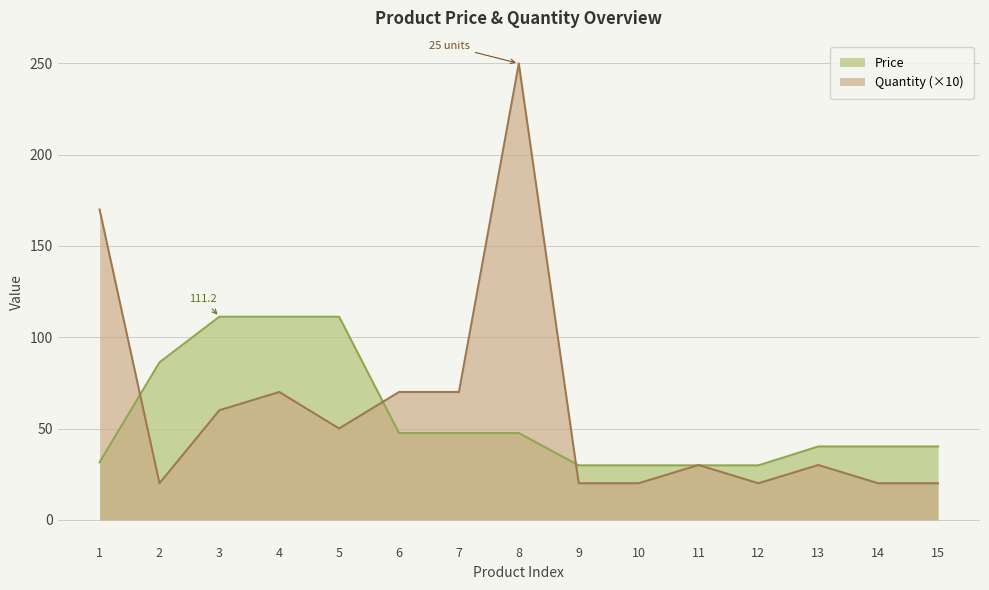

Is it true that Price equals 15.2 at 7?

False